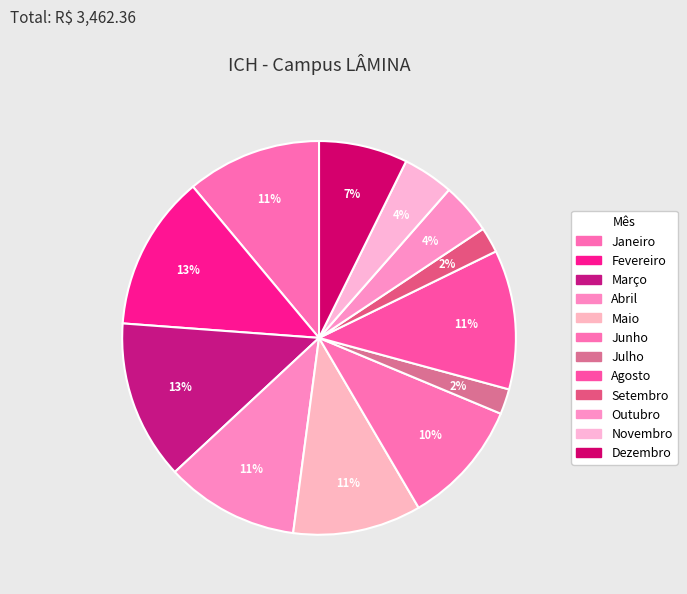

How many slices are in this pie chart?

12